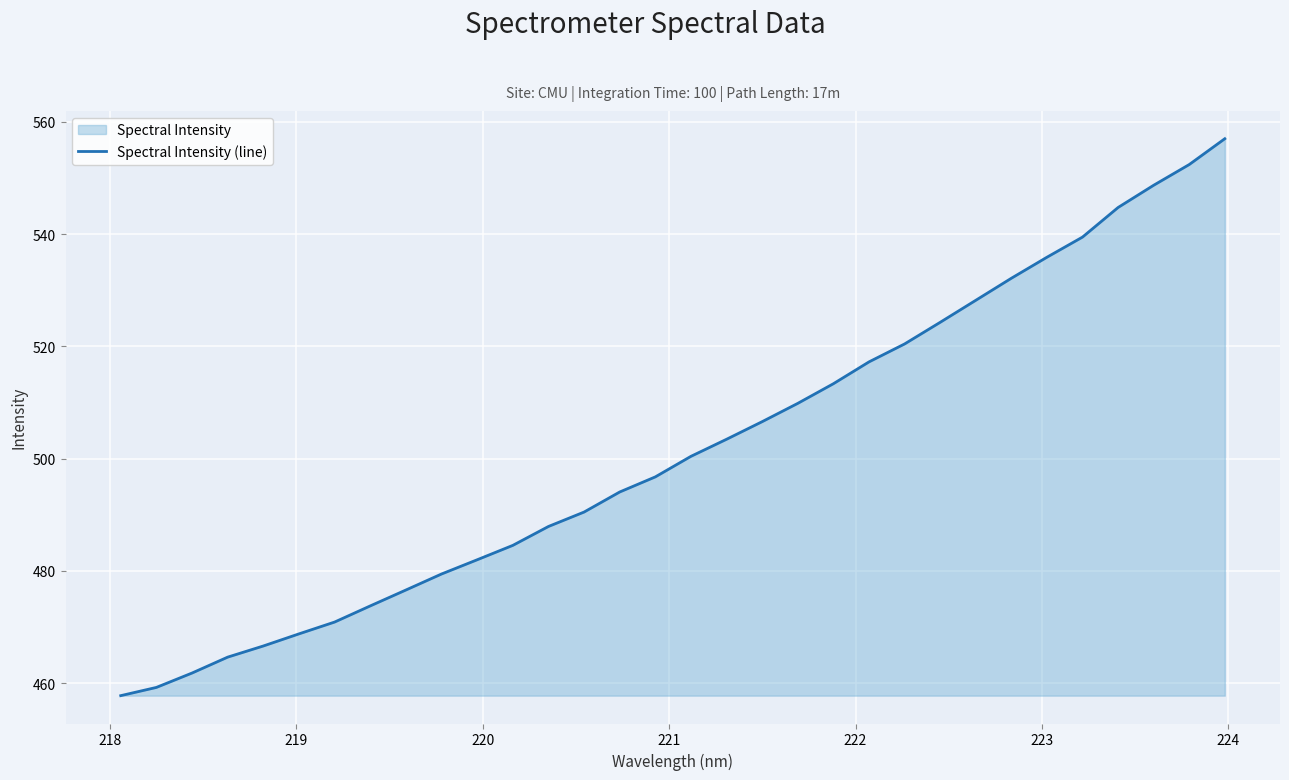

What is the greatest value displayed?

557.0